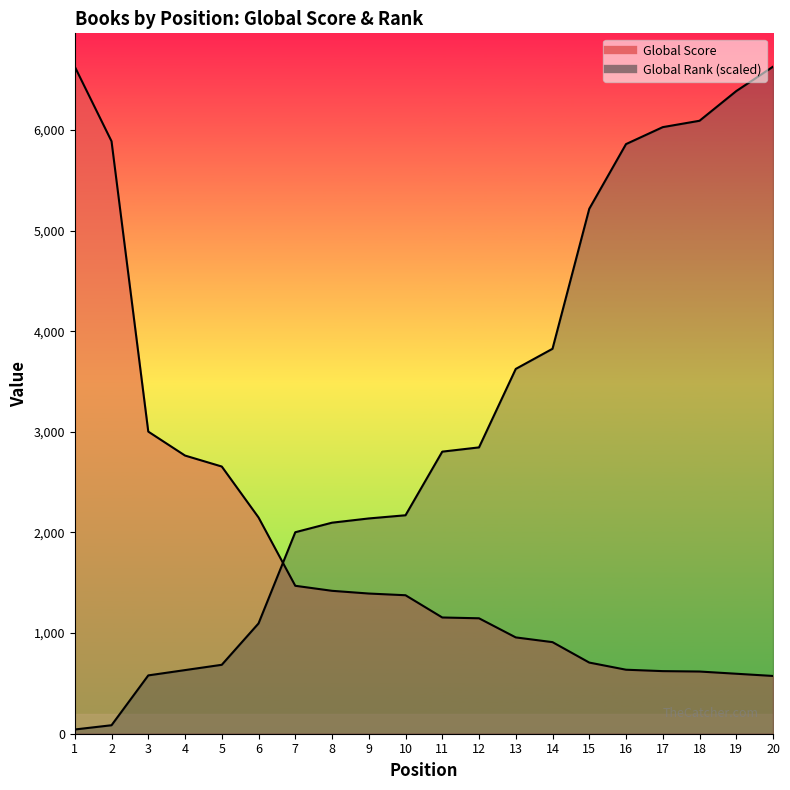

What is the spread (max minus min) of values at 20?

6054.0